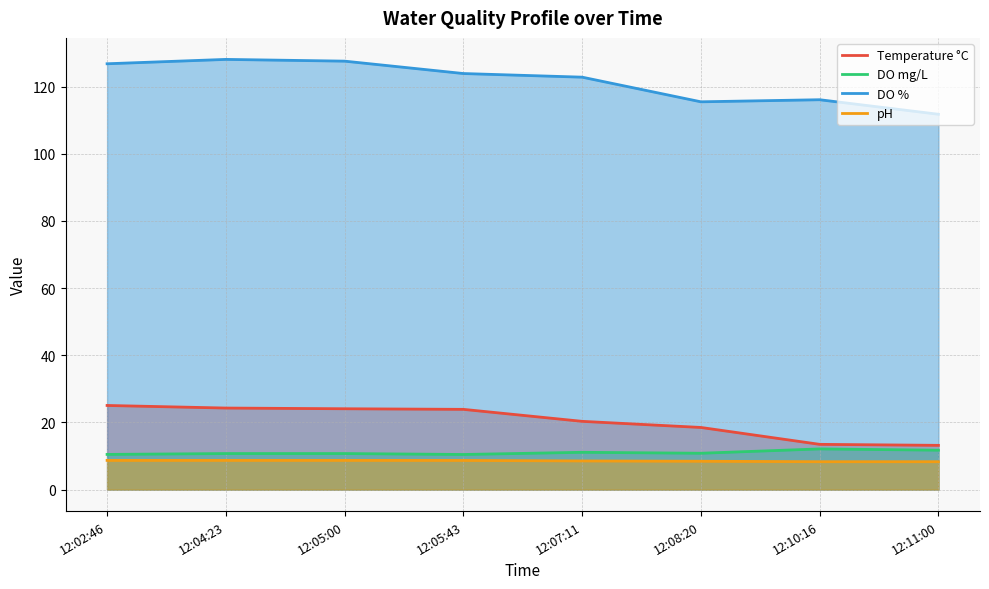

Reading left to right, transcribe all the data shown in this chart.

Temperature °C: 25.1	24.3	24.1	23.9	20.3	18.5	13.5	13.2
DO mg/L: 10.5	10.7	10.7	10.4	11.1	10.8	12.1	11.7
DO %: 126.8	128.1	127.6	123.9	122.8	115.5	116.1	111.8
pH: 8.7	8.7	8.7	8.7	8.5	8.4	8.3	8.3